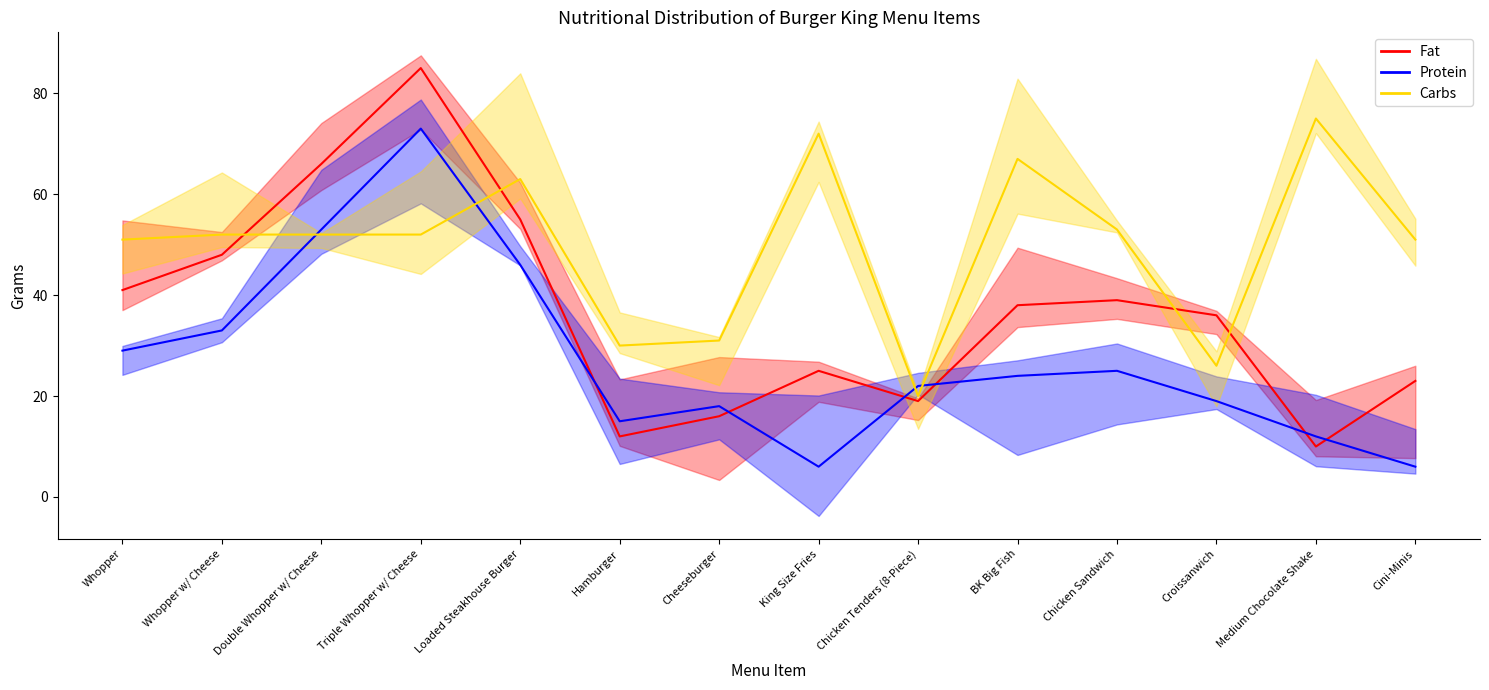

What is the difference between the maximum and second lowest values in the Fat series?

73